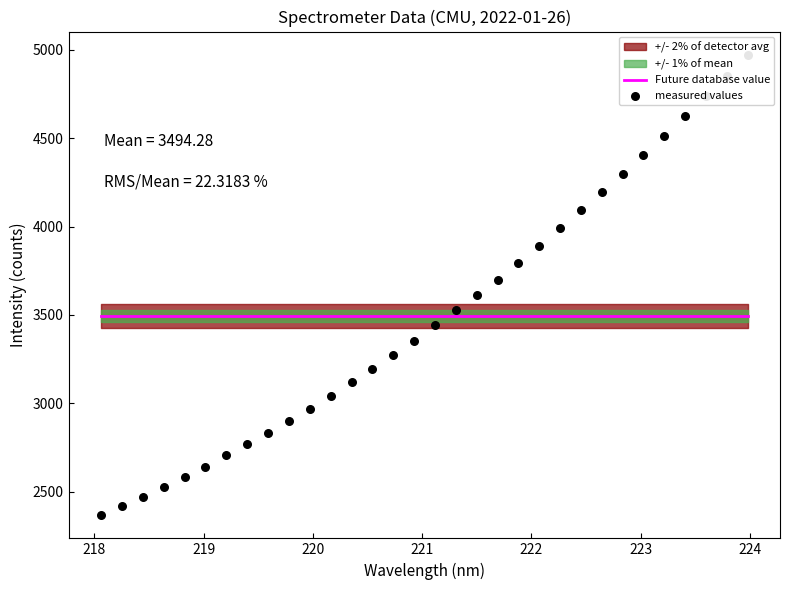

Which series has the widest spread of Y values?

measured values